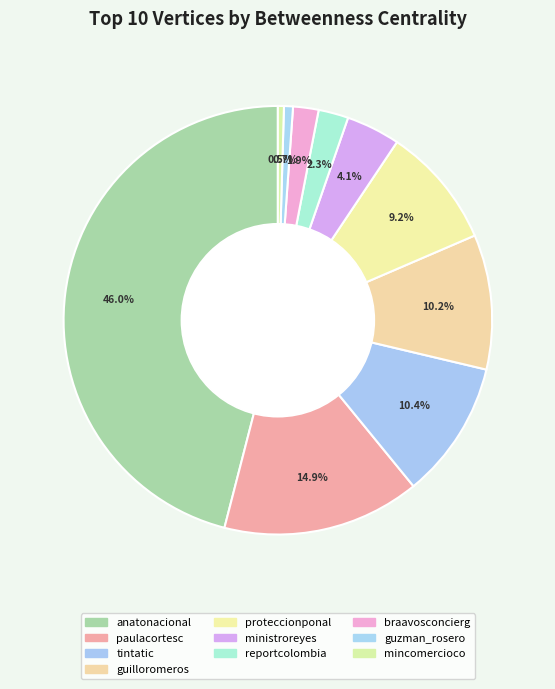

Which category has the biggest portion of the pie?

anatonacional